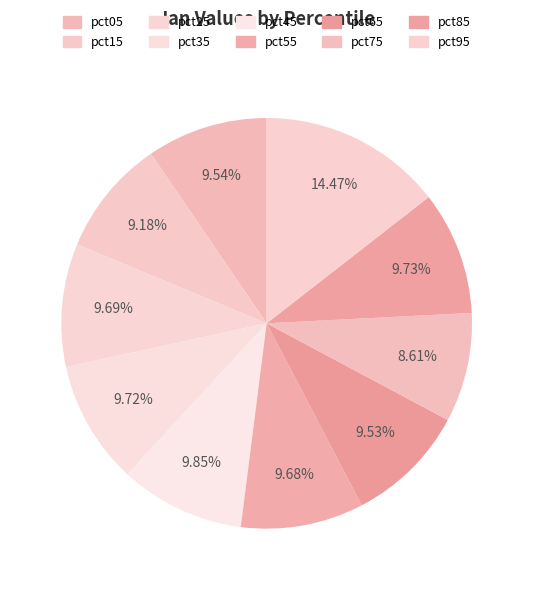

Rank the categories by value from lowest to highest.

pct75, pct15, pct65, pct05, pct55, pct25, pct35, pct85, pct45, pct95